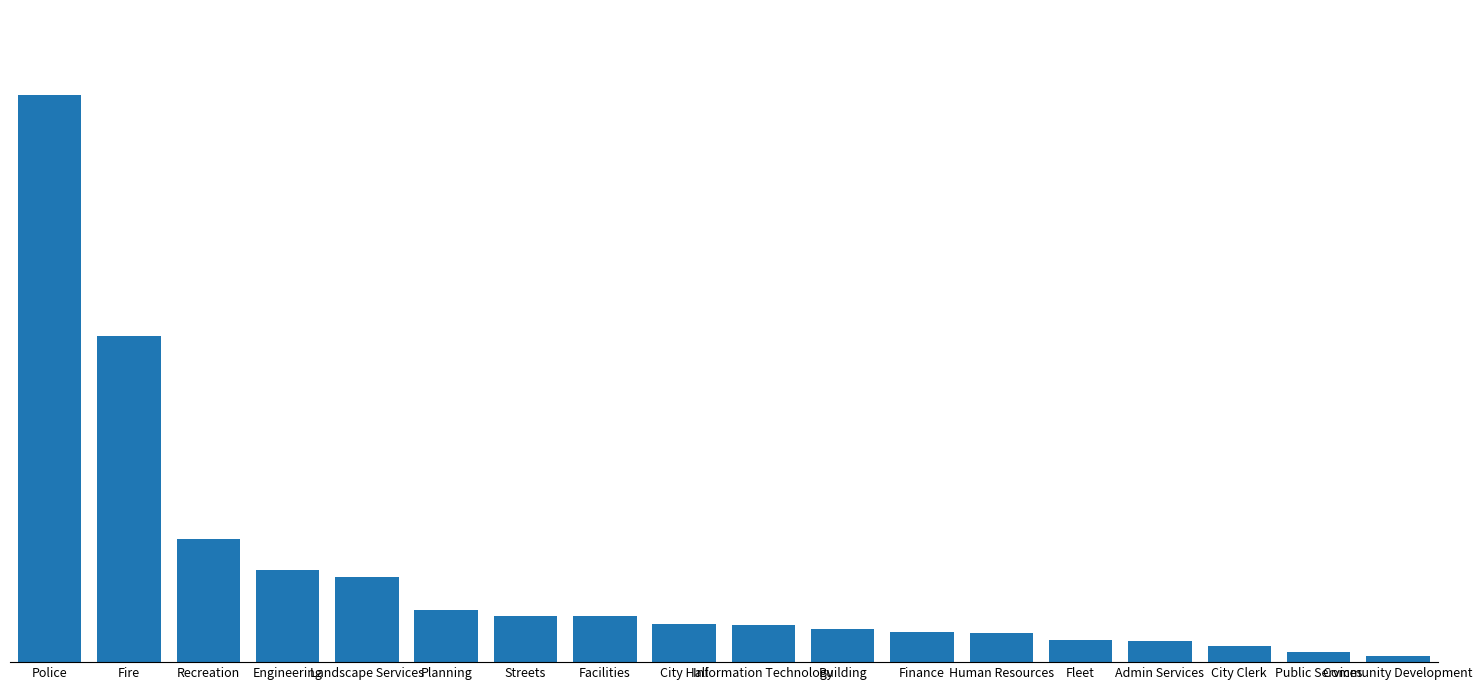

Does the chart contain any negative values?

No